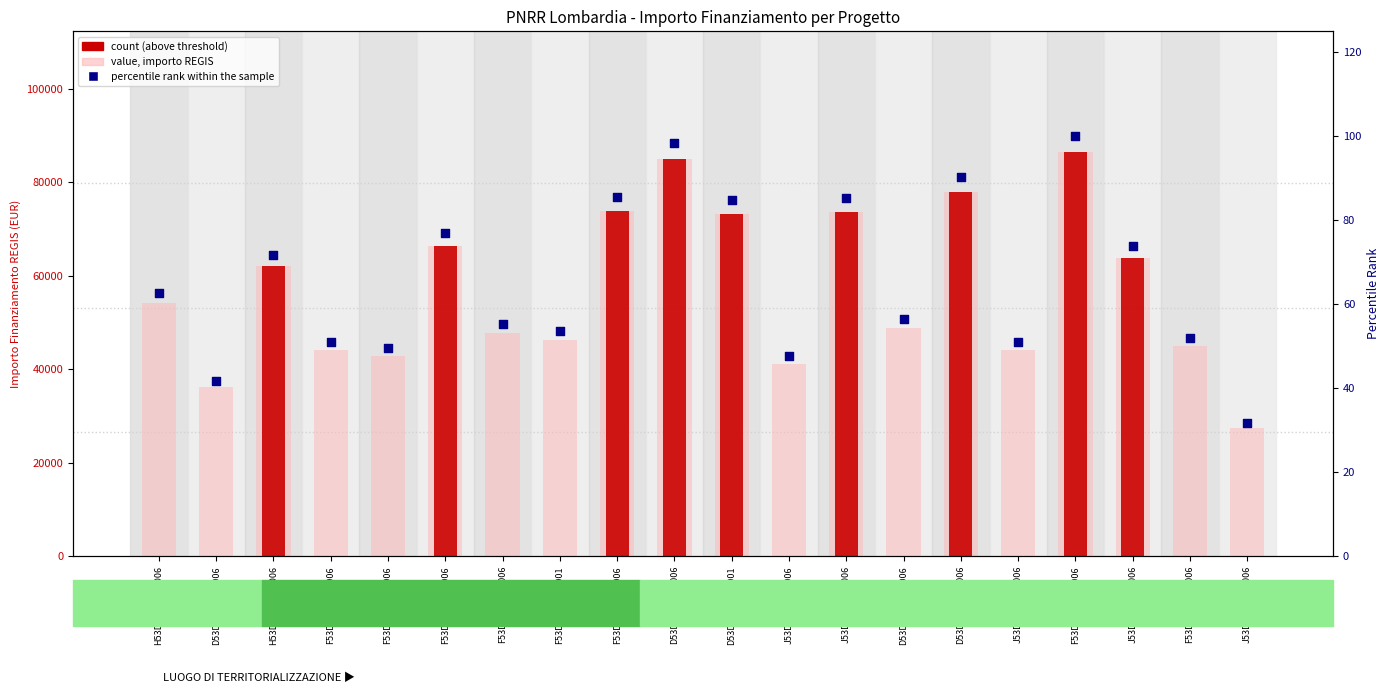

Is the value of count at D53D23001180006 greater than the value of percentile rank within the sample at J53D23005330006?

Yes